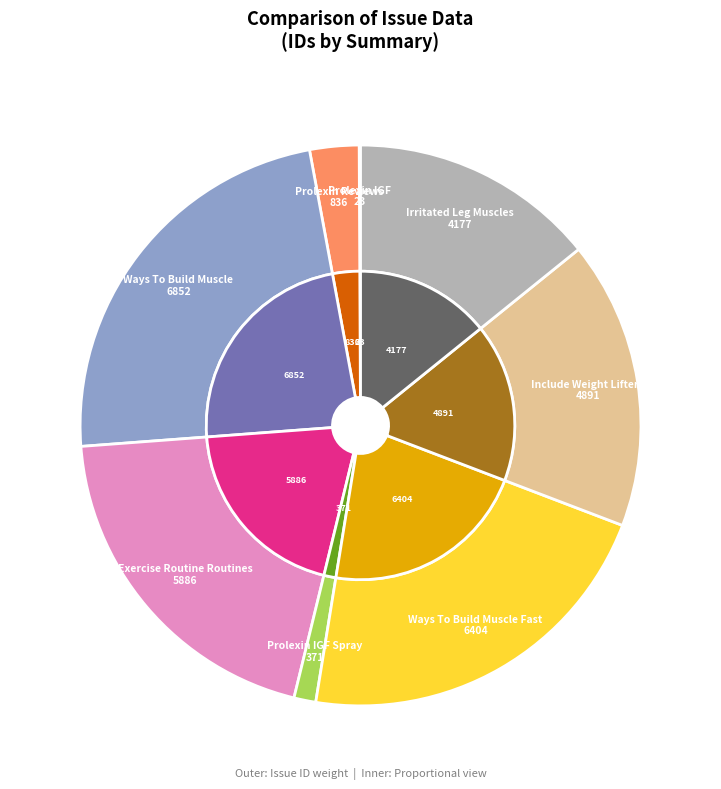

Approximately how many times larger is the value at Prolexin Reviews compared to Ways To Build Muscle Fast?

0.1